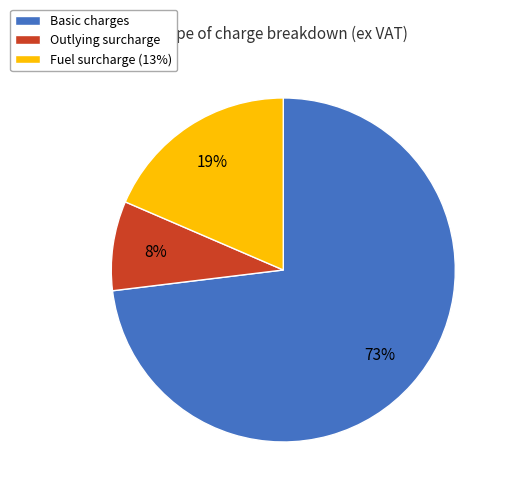

Is there any slice that represents more than half of the pie?

Yes